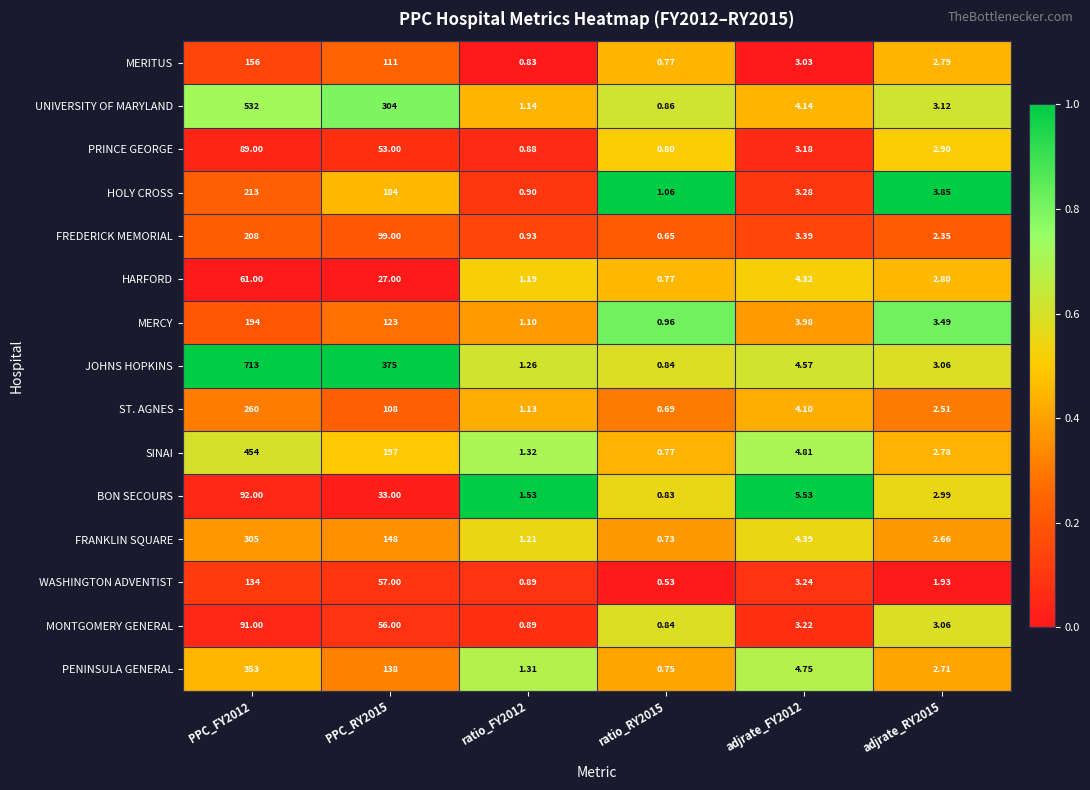

List the series in order of their peak value, highest first.

JOHNS HOPKINS, UNIVERSITY OF MARYLAND, SINAI, PENINSULA GENERAL, FRANKLIN SQUARE, ST. AGNES, HOLY CROSS, FREDERICK MEMORIAL, MERCY, MERITUS, WASHINGTON ADVENTIST, BON SECOURS, MONTGOMERY GENERAL, PRINCE GEORGE, HARFORD